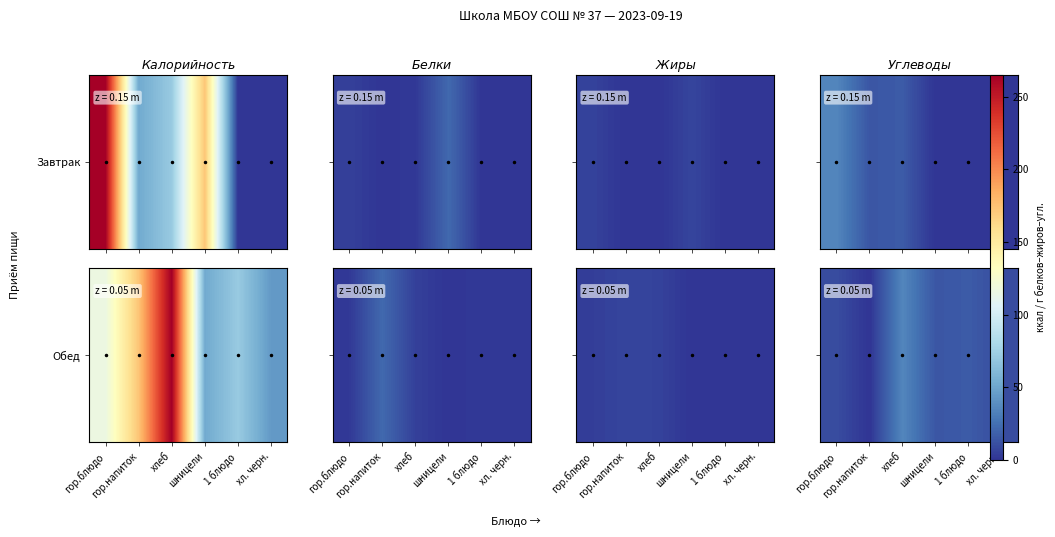

Count the number of values greater than 14.

2